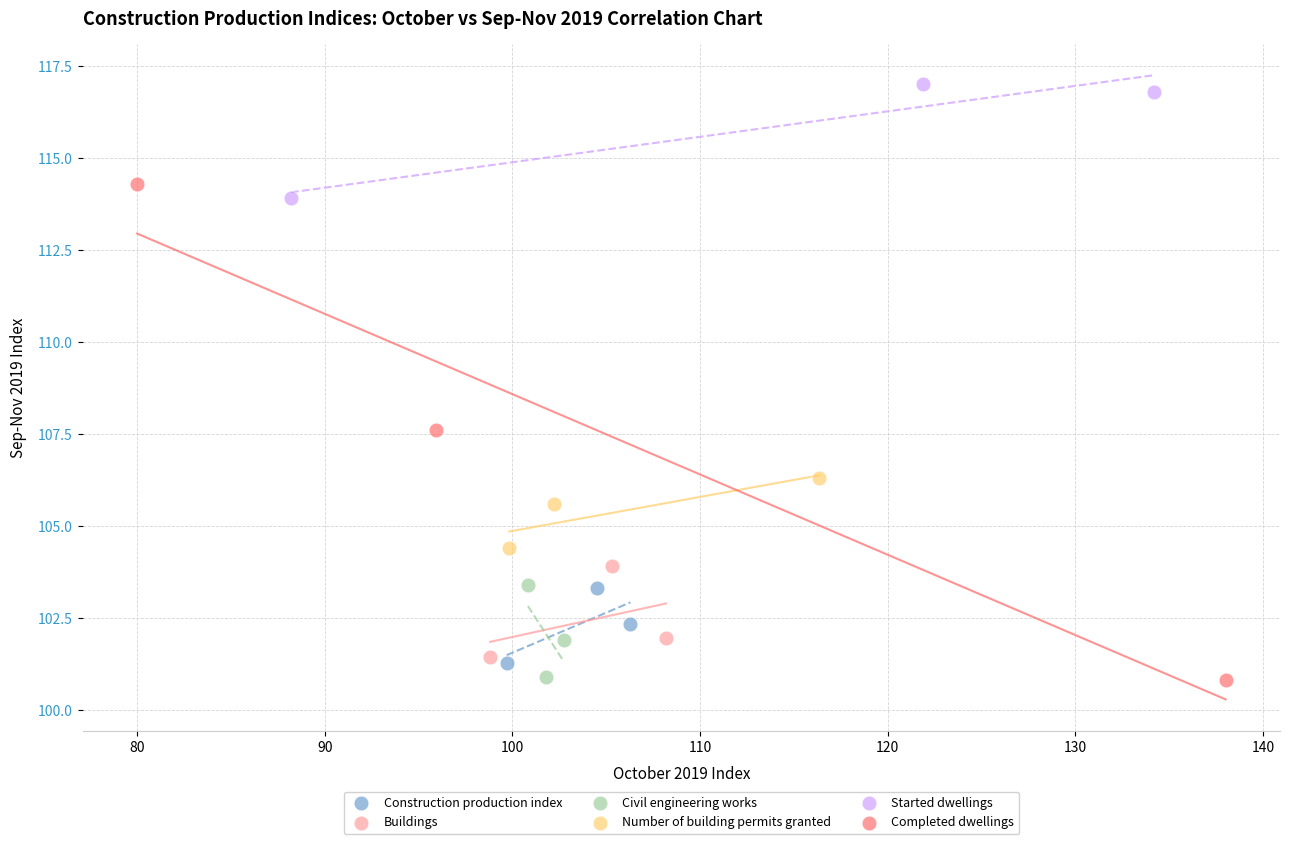

Which series has the largest Y range (max minus min)?

Completed dwellings